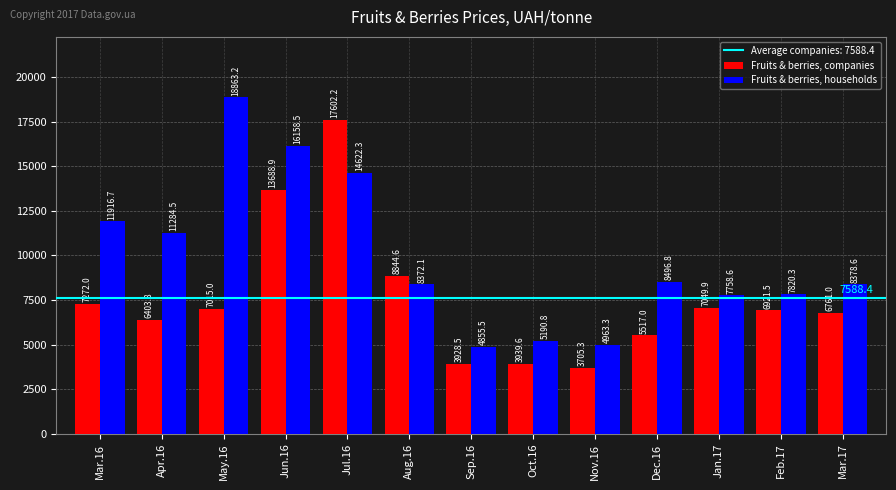

Rank the series by their average value, from highest to lowest.

Fruits & berries, households, Fruits & berries, companies